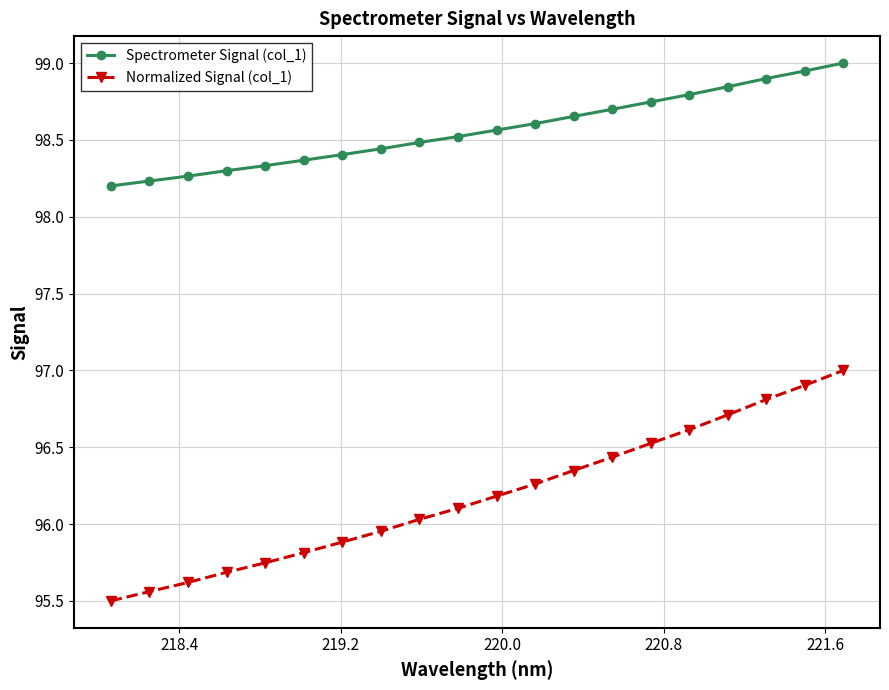

Which series has the widest spread of values?

Normalized Signal (col_1)